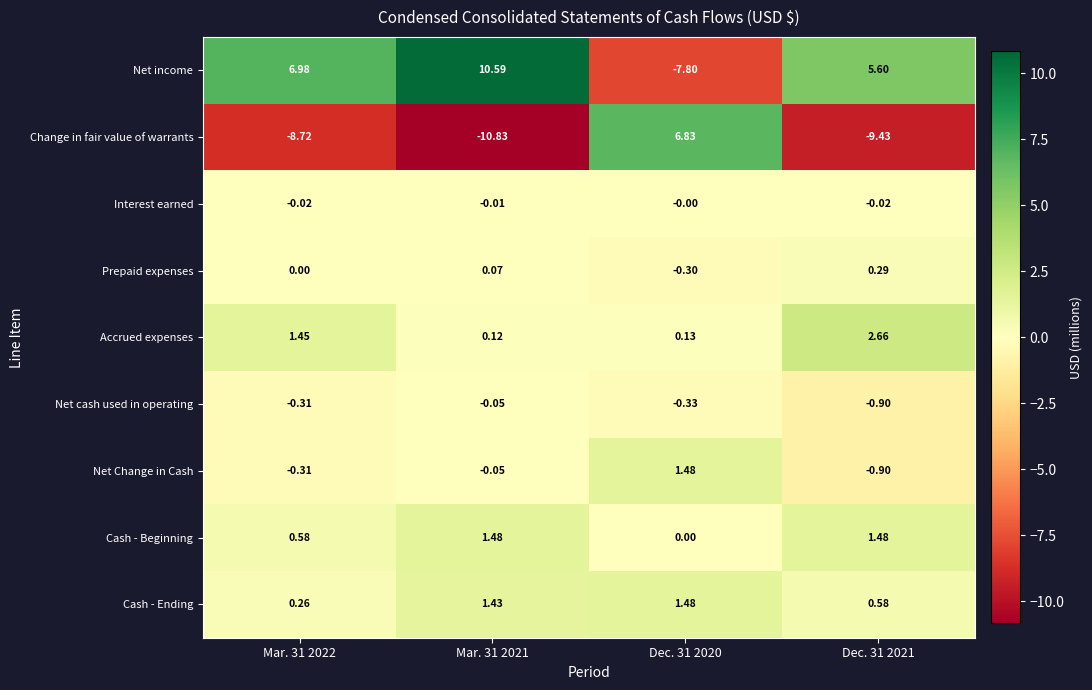

Which series has the largest total across all categories?

Net income